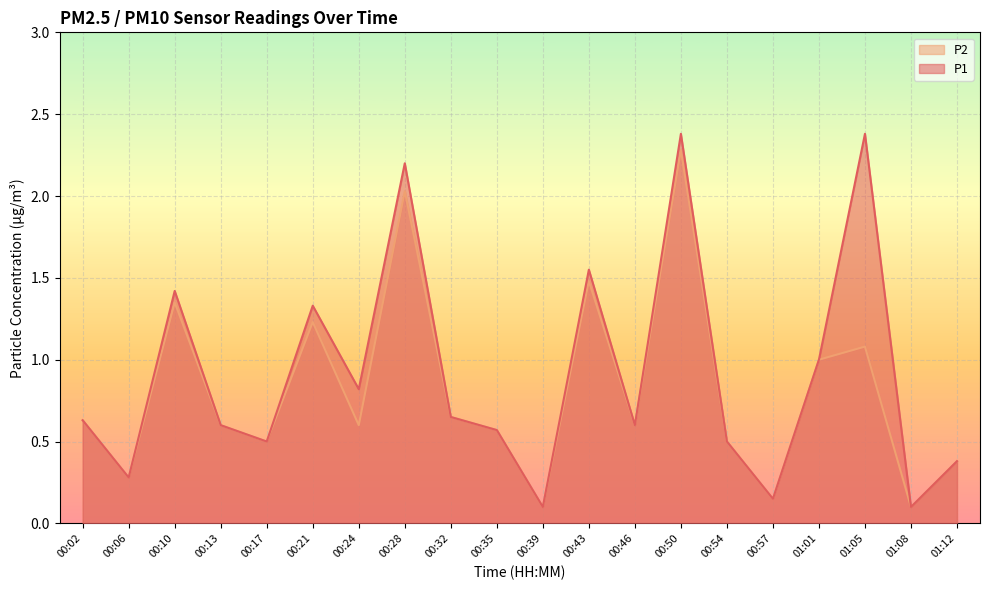

True or false: P1 and P2 intersect in this chart.

False